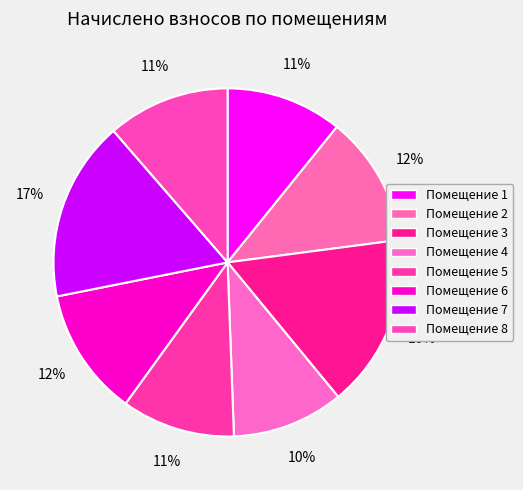

To the nearest percent, what is the difference between the largest and smallest slice percentages?

6%